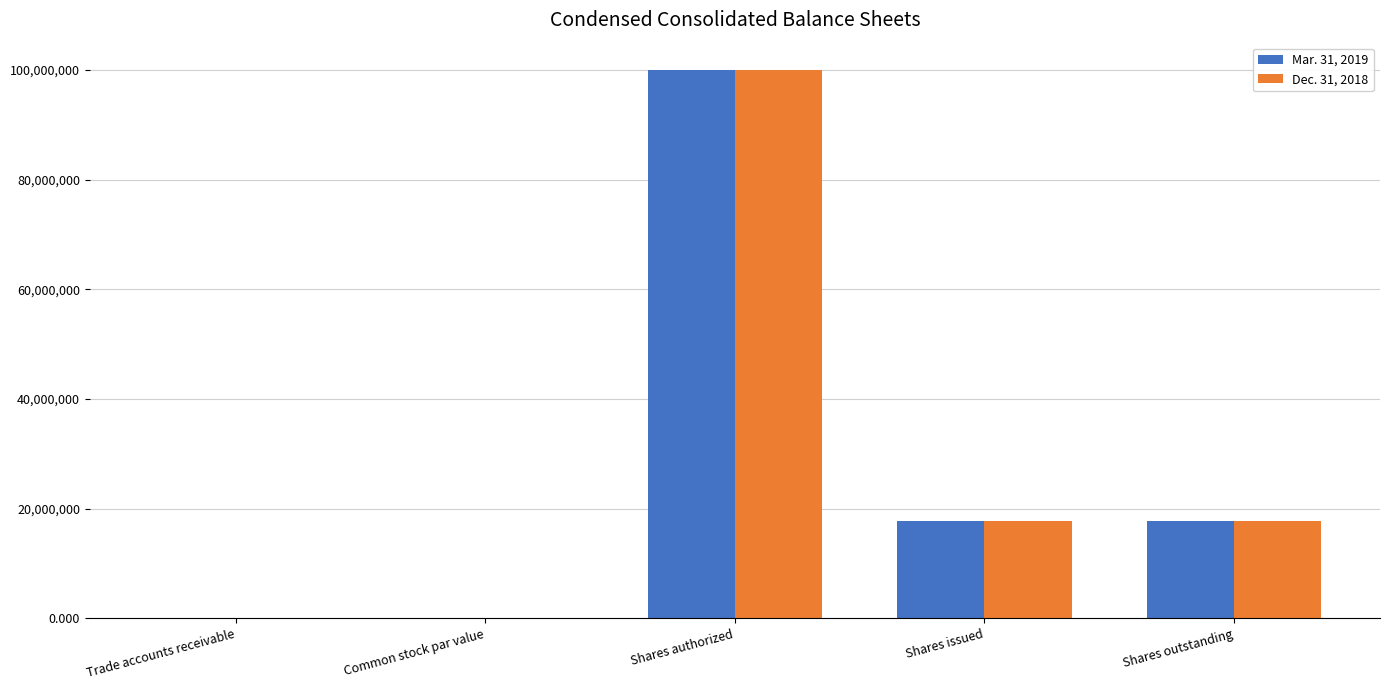

What is the highest value of the Mar. 31, 2019 series?

100000000.0